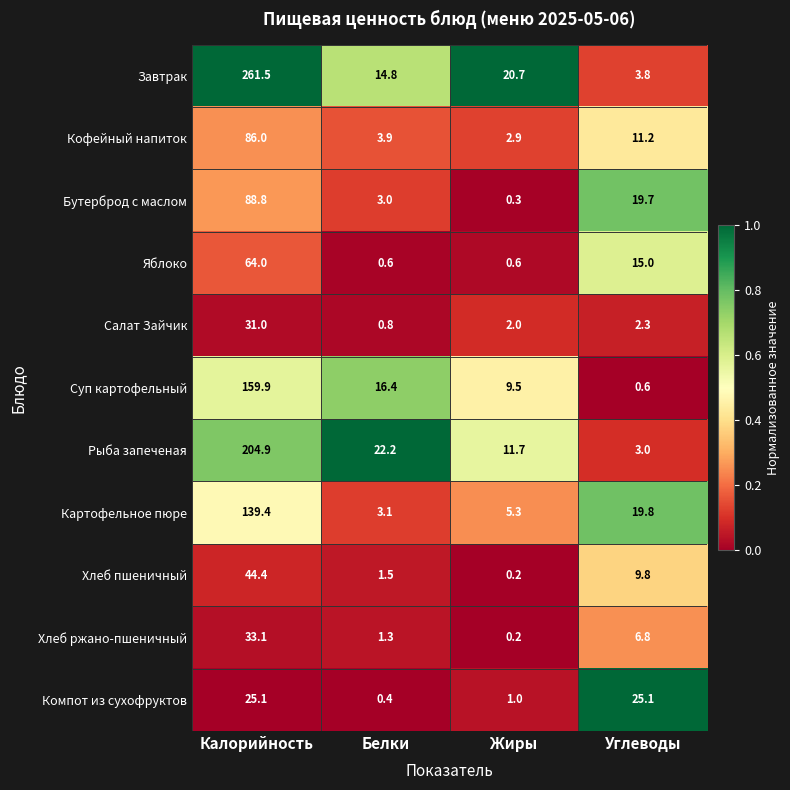

Rank the series by their maximum value, from lowest to highest.

Компот из сухофруктов, Салат Зайчик, Хлеб ржано-пшеничный, Хлеб пшеничный, Яблоко, Кофейный напиток, Бутерброд с маслом, Картофельное пюре, Суп картофельный, Рыба запеченая, Завтрак